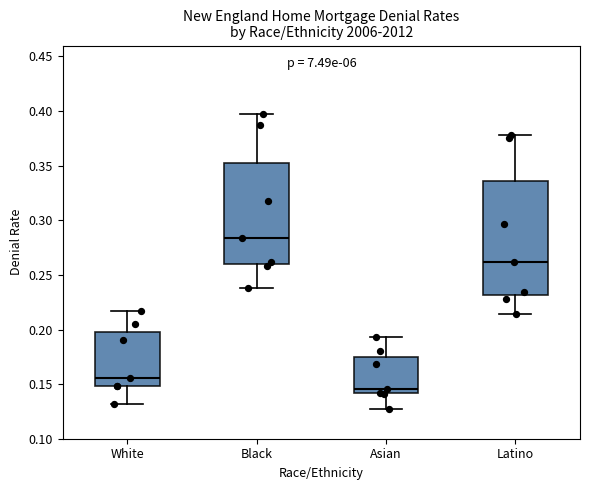

Reading left to right, read every box against the y-axis: the position of its median line, the range the box covers, and the ends of its whiskers. The values are not printed on the chart, so give them approximately, as read against the axis.

White: median 0.155, box 0.150 to 0.200, whiskers 0.130 to 0.215
Black: median 0.285, box 0.260 to 0.355, whiskers 0.240 to 0.395
Asian: median 0.145, box 0.140 to 0.175, whiskers 0.125 to 0.195
Latino: median 0.260, box 0.230 to 0.335, whiskers 0.215 to 0.380